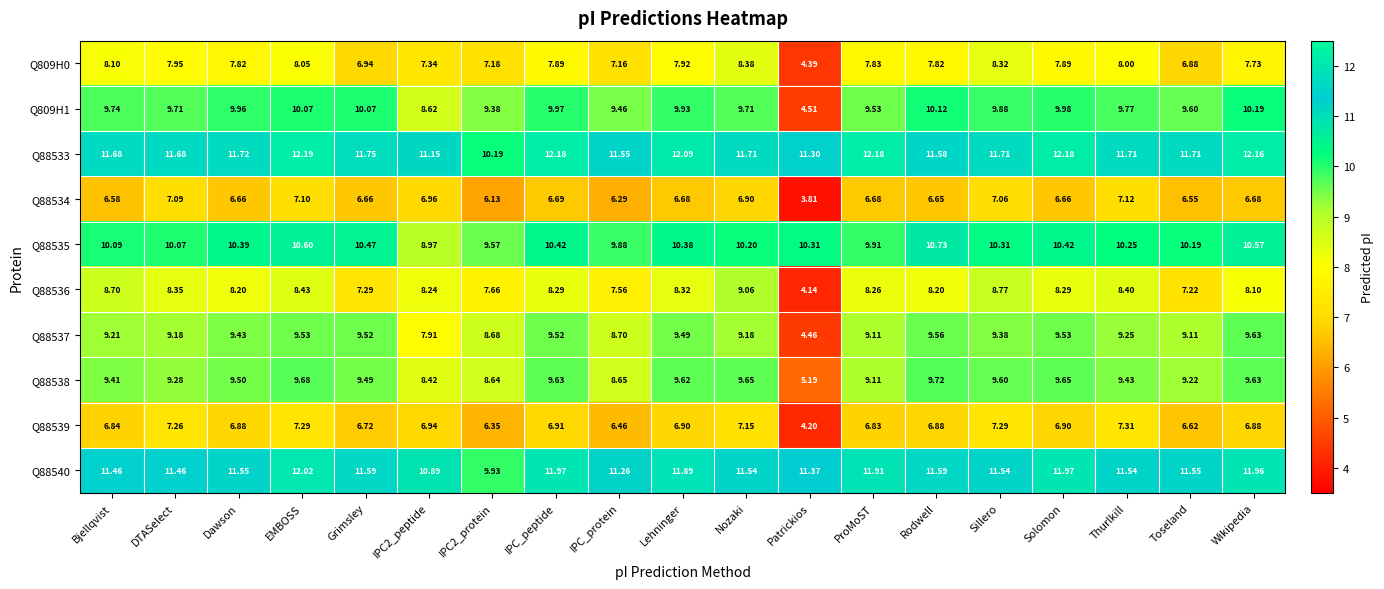

Which series has the largest range (max minus min)?

Q809H1